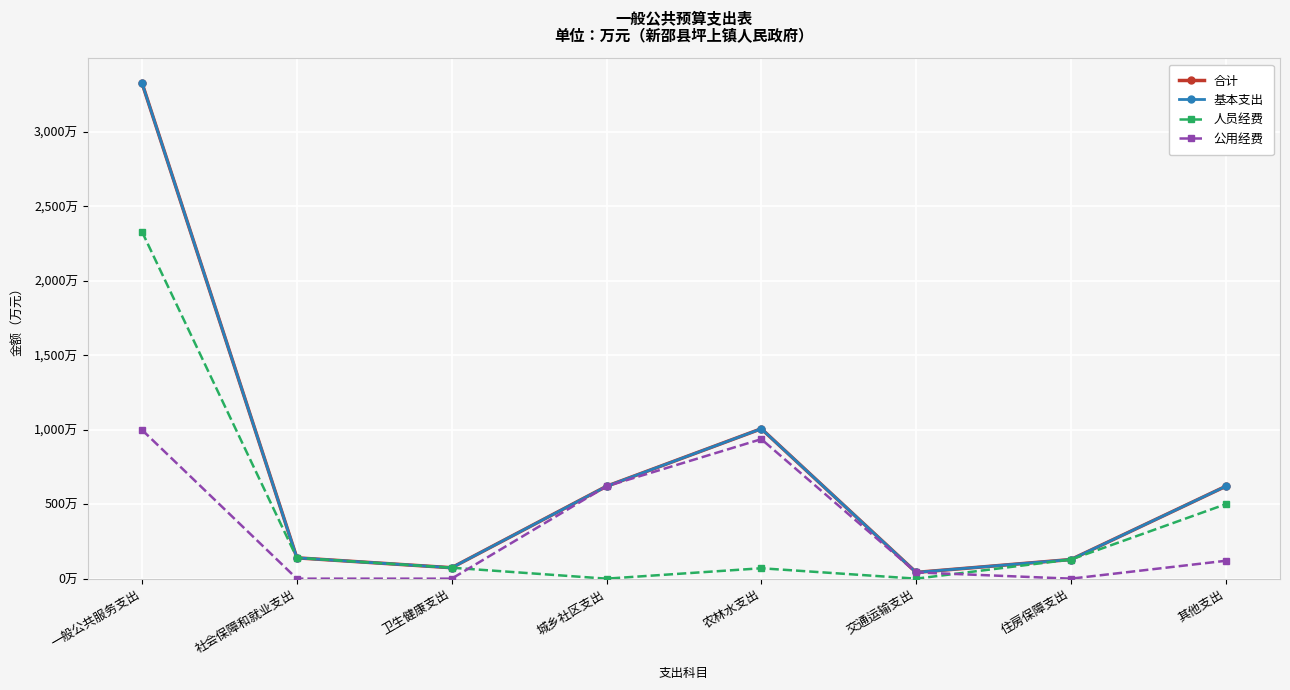

Where is 基本支出 nearest to the value 1684?

农林水支出